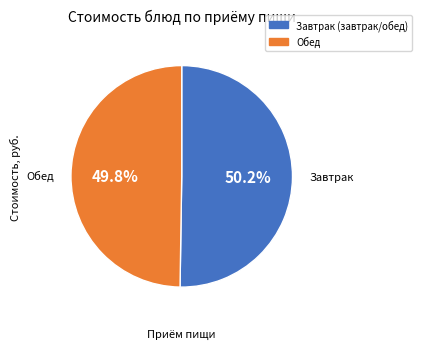

What is the ratio of the value at Завтрак (завтрак/обед) to the value at Обед?

1.0